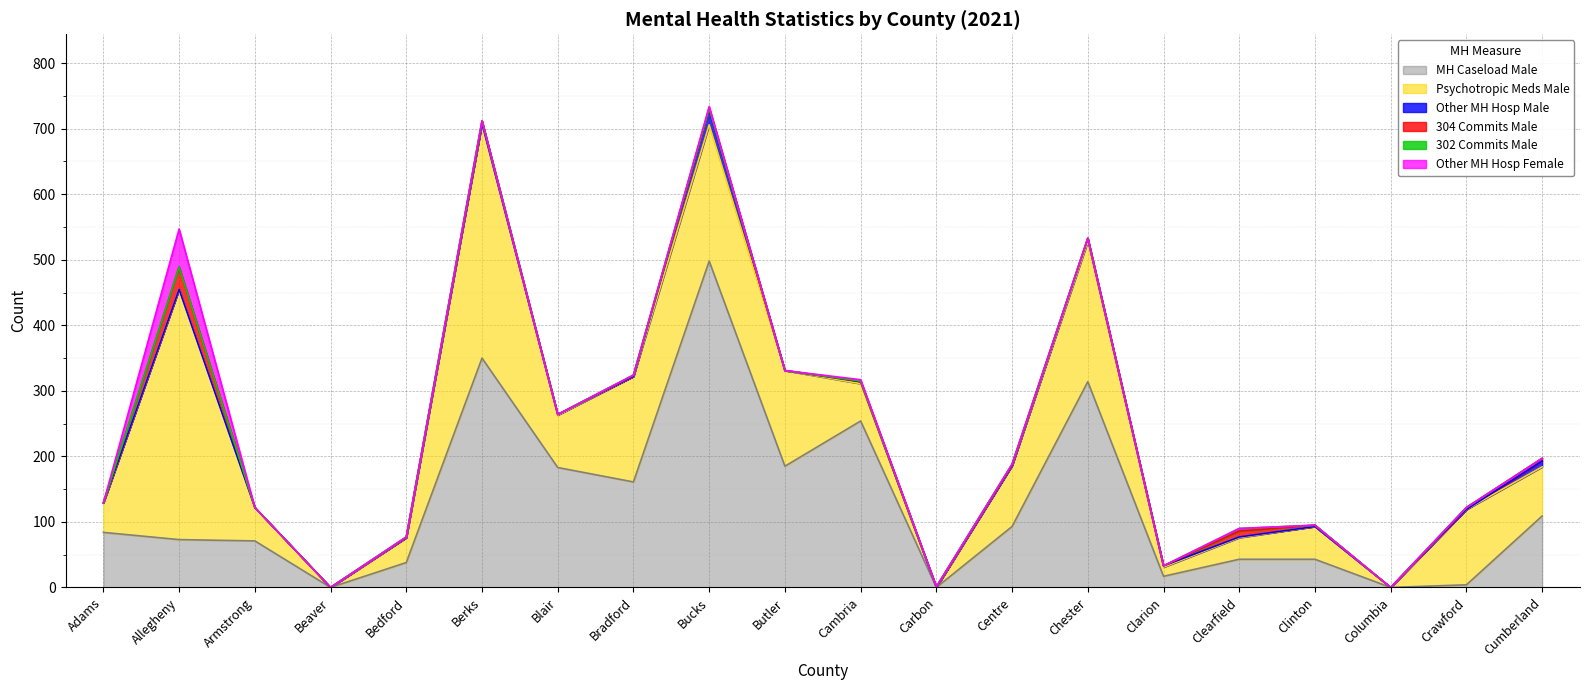

Where does the Psychotropic Meds Male series first go above 75?

Allegheny